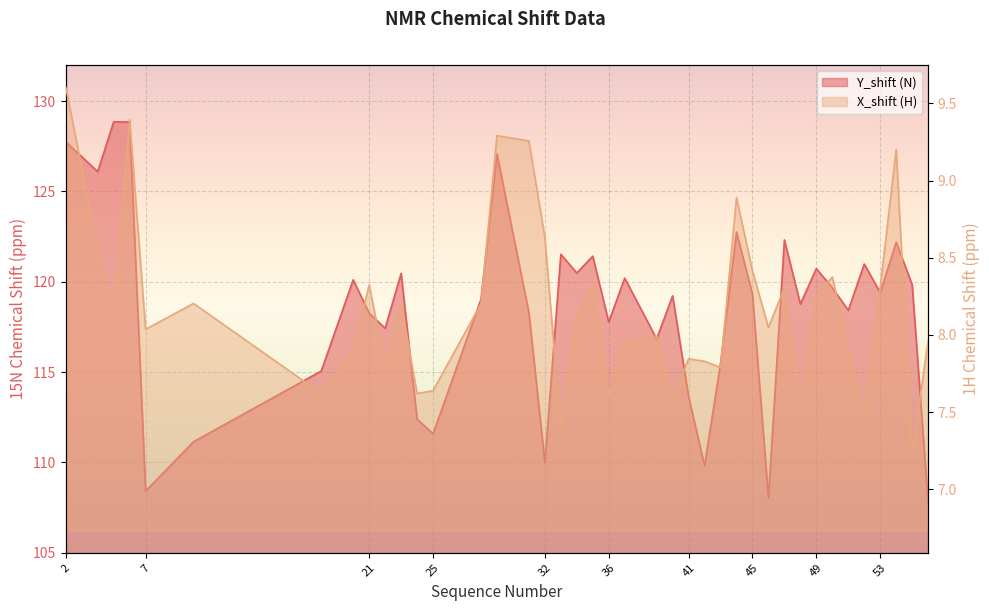

List the series in order of their peak value, highest first.

Y_shift (N), X_shift (H)